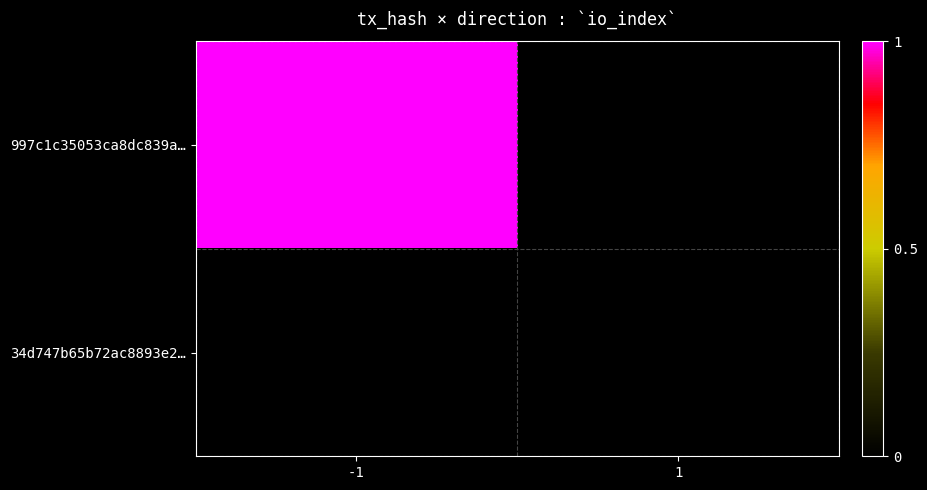

Reading left to right, list all the values displayed in this chart.

997c1c35053ca8dc839a…: -1=1	1=0
34d747b65b72ac8893e2…: -1=0	1=0